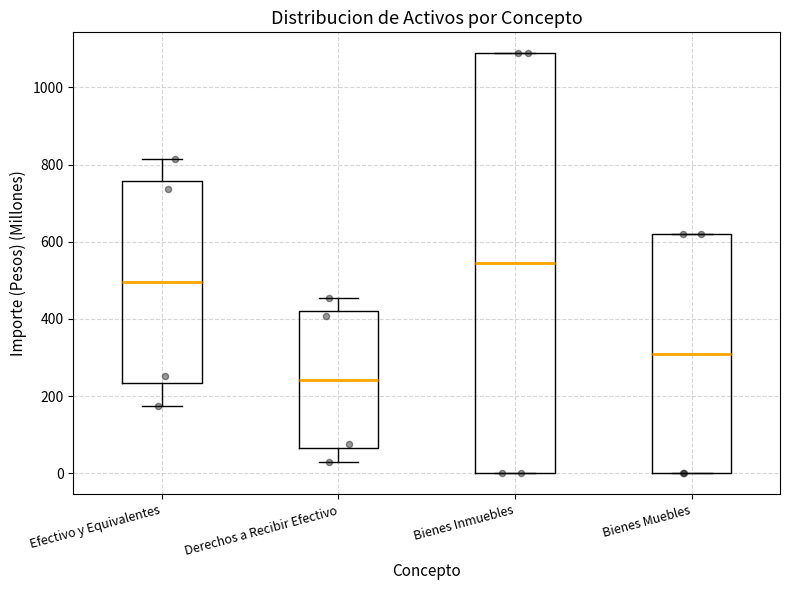

Reading left to right, transcribe this box plot: for each box, give where its median line is, the range the box spans, and where its two whiskers end, as read against the y-axis. The values are not printed on the chart, so give them approximately, as read against the axis.

Efectivo y Equivalentes: median 500, box 240 to 760, whiskers 180 to 820
Derechos a Recibir Efectivo: median 240, box 60 to 420, whiskers 40 to 460
Bienes Inmuebles: median 540, box 0 to 1080, whiskers 0 to 1080
Bienes Muebles: median 320, box 0 to 620, whiskers 0 to 620